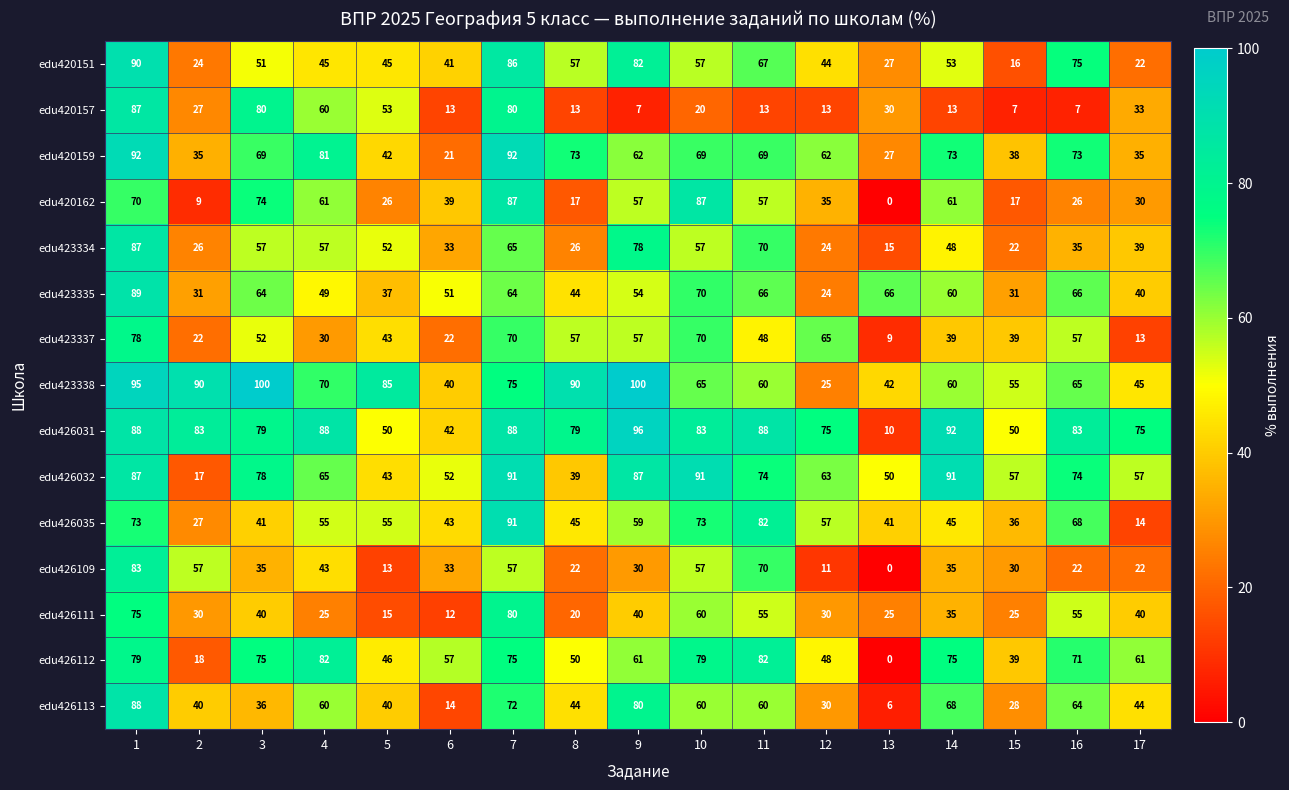

What is the total value across all series at 4?

871